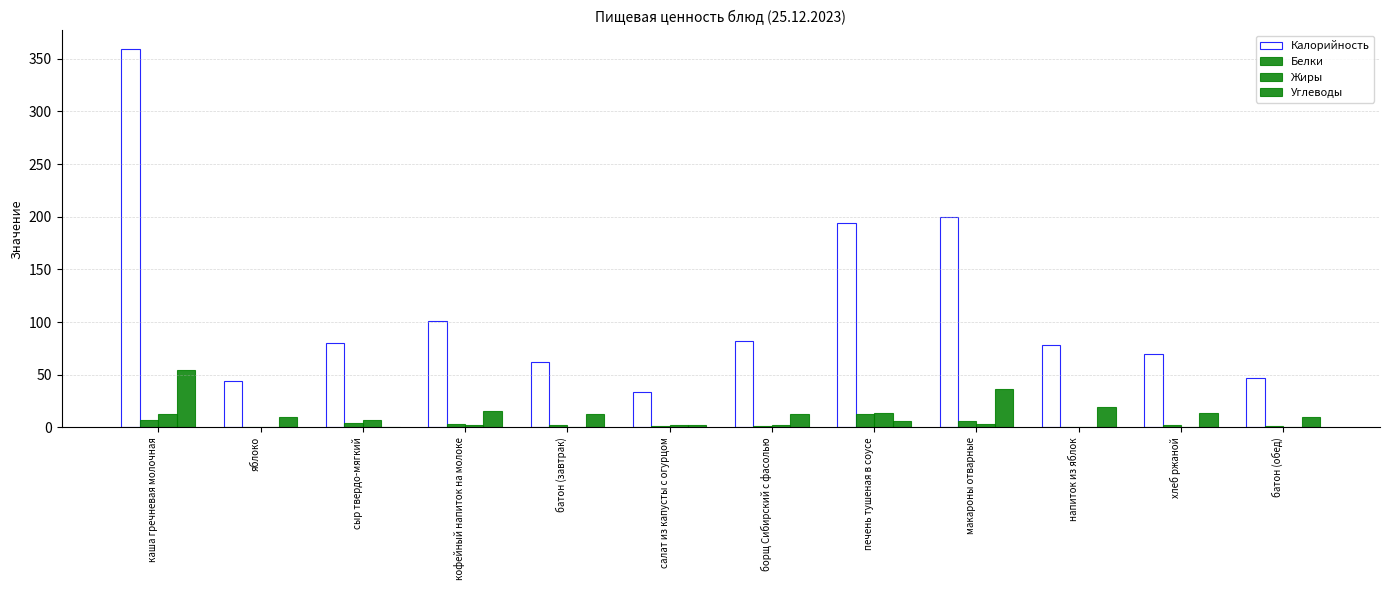

Read the Калорийность value at кофейный напиток на молоке.

100.6